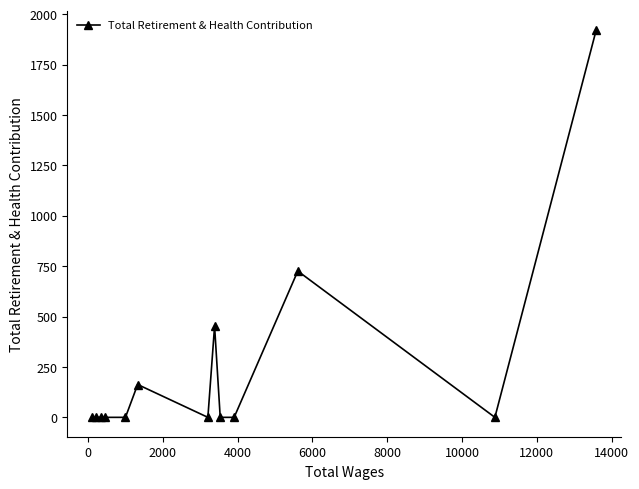

What is the difference between the maximum and minimum values?

1923